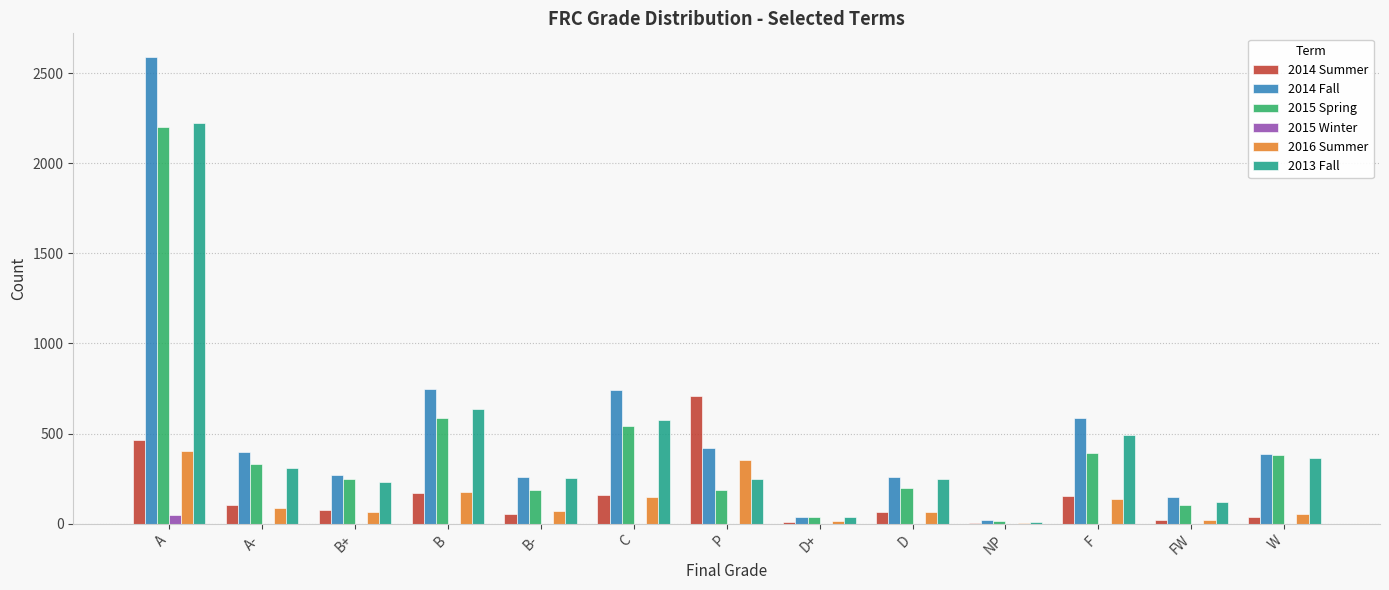

The value of 2014 Fall at B+ is 129. True or false?

False